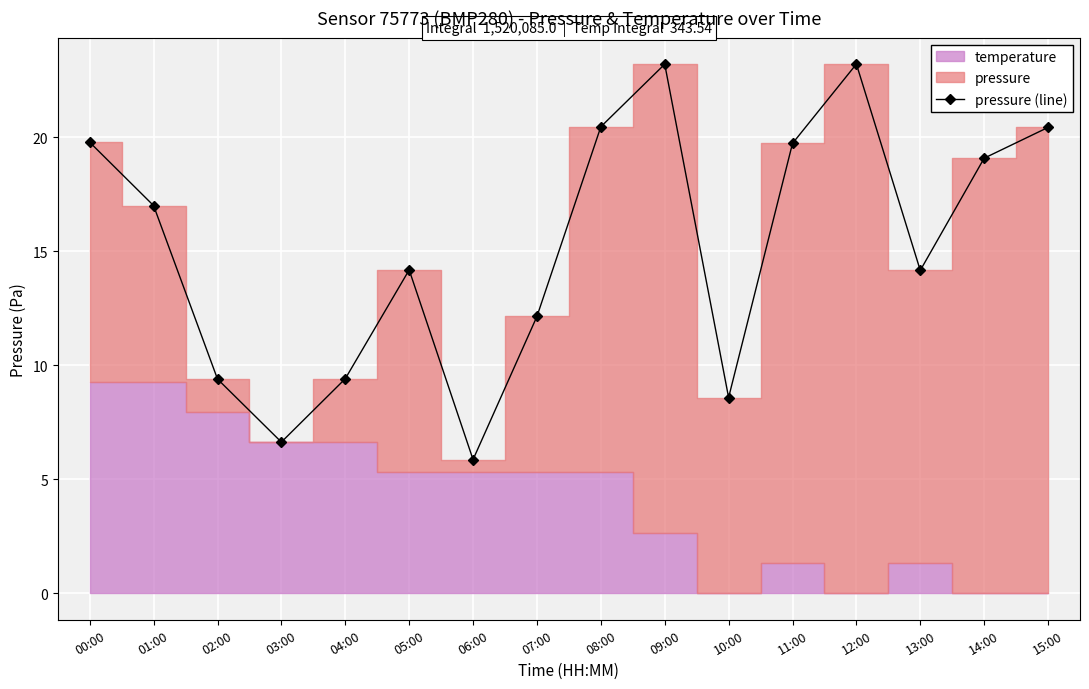

What is the change in value from 01:00 to 11:00?

+2.7